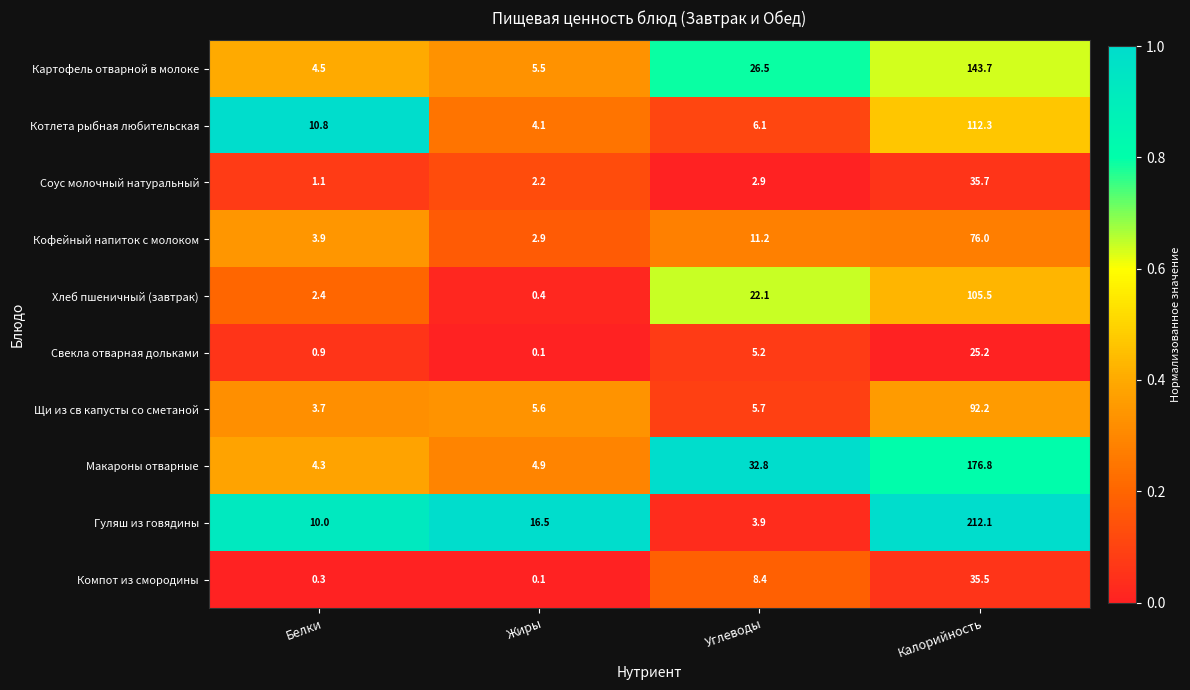

Between Жиры and Углеводы, which series saw the biggest shift?

Макароны отварные